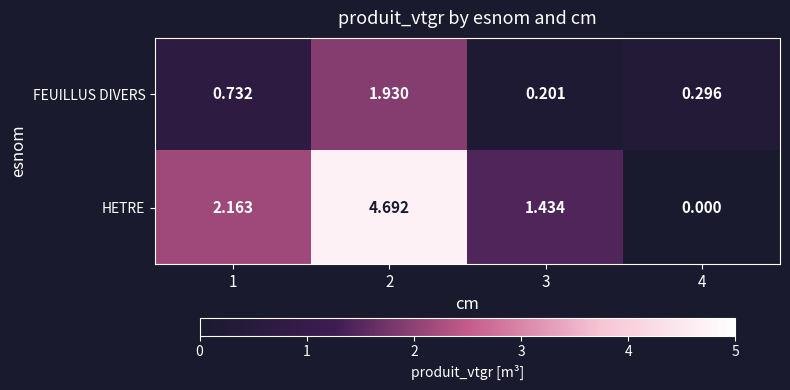

Rank the series by their average value, from highest to lowest.

HETRE, FEUILLUS DIVERS